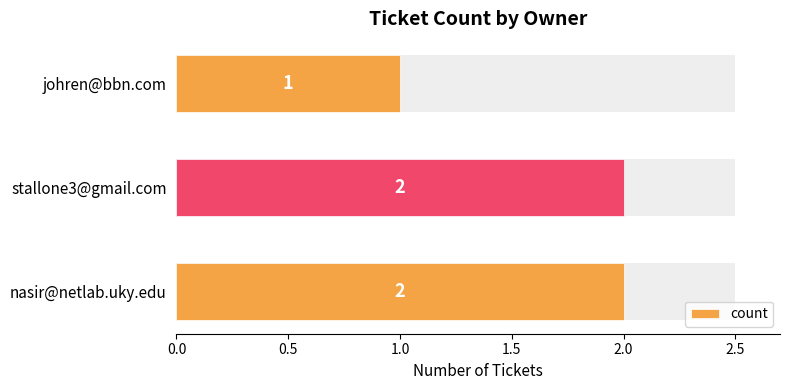

What is the maximum value shown in the chart?

2